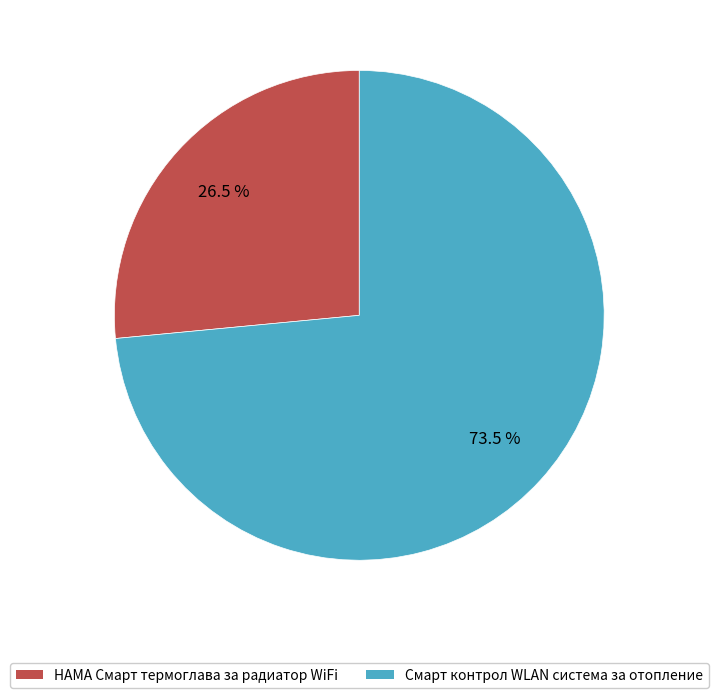

Rank the categories by value from lowest to highest.

HAMA Смарт термоглава за радиатор WiFi, Смарт контрол WLAN система за отопление